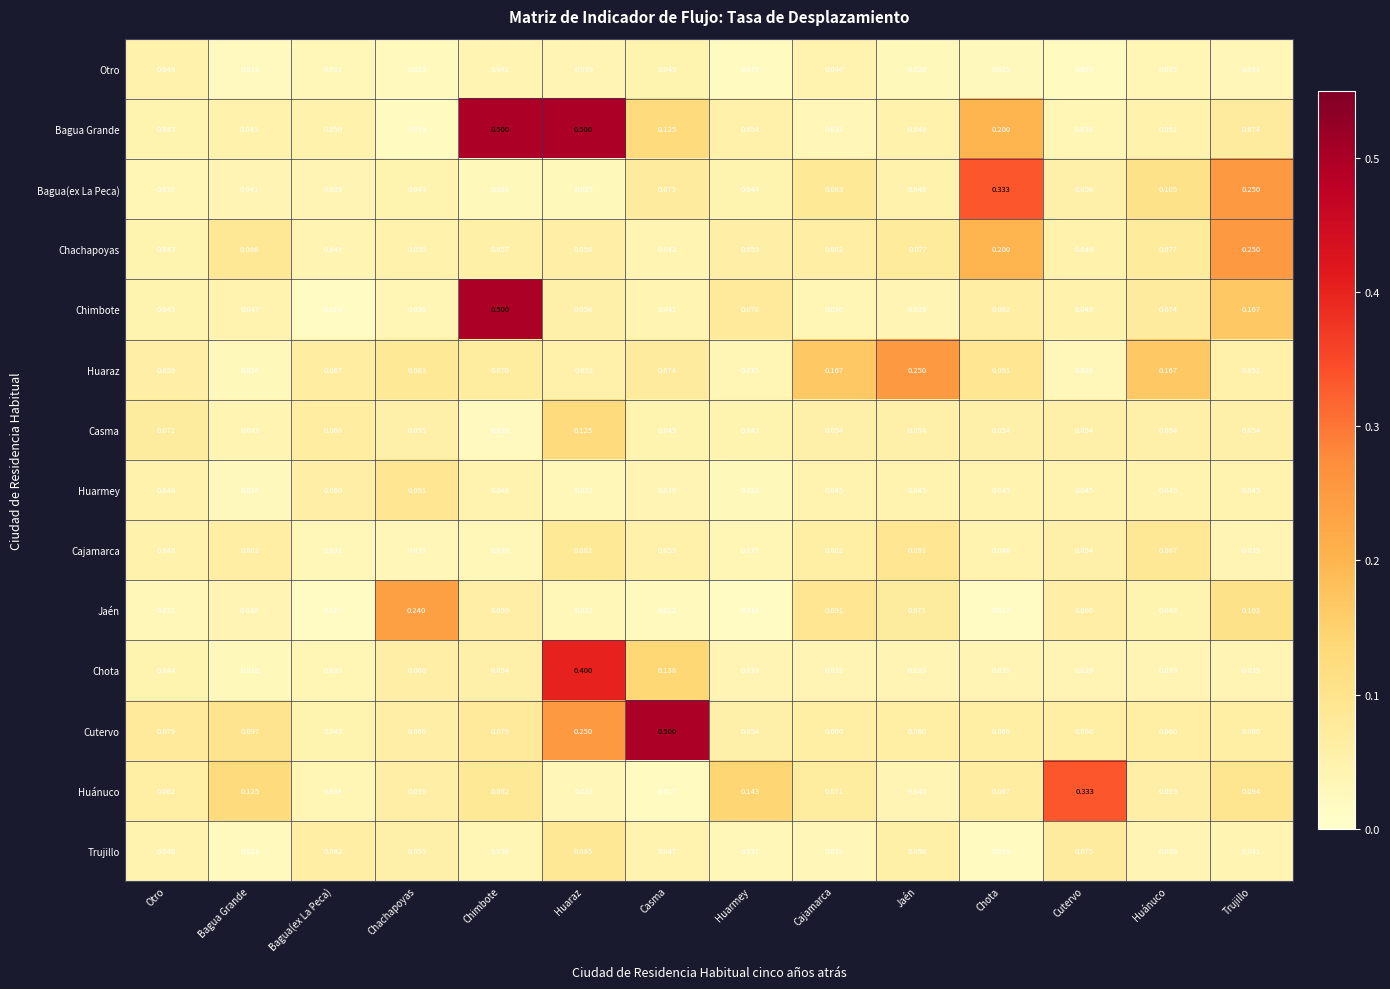

At which label does Casma reach its peak?

Huaraz